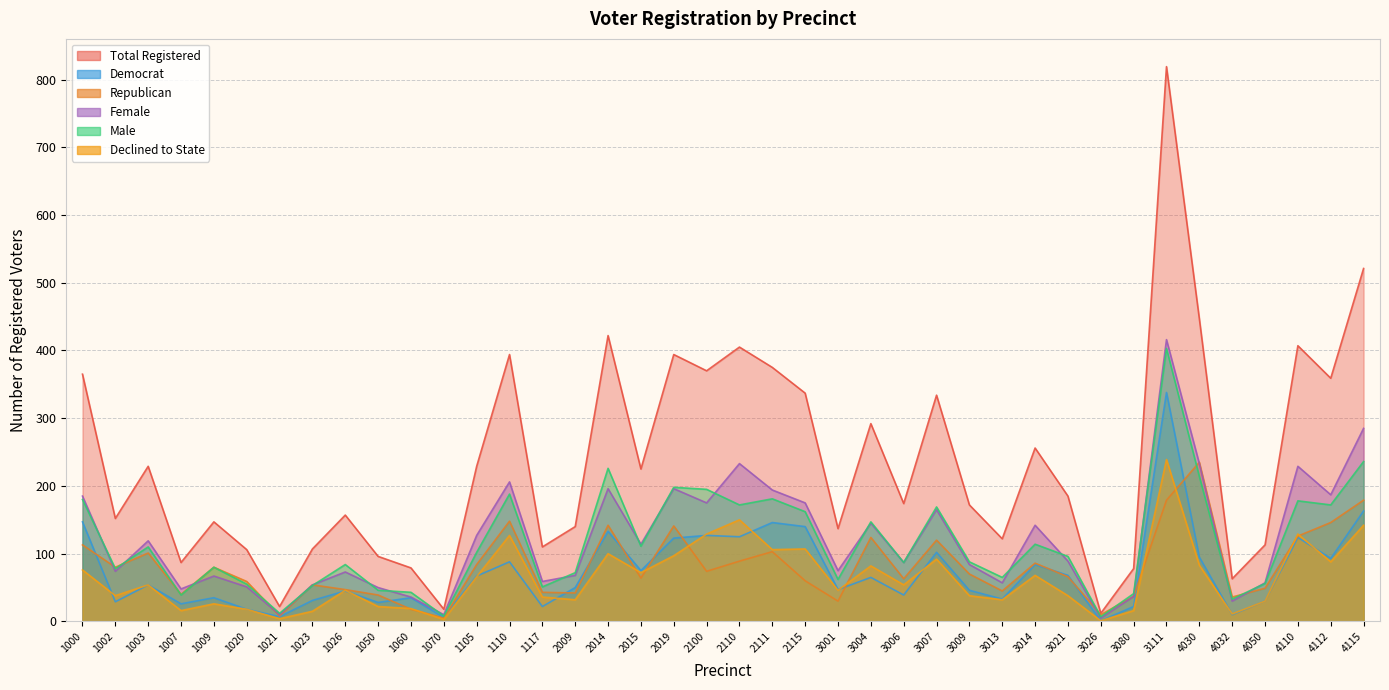

At which category is the sum across all series the highest?

3111